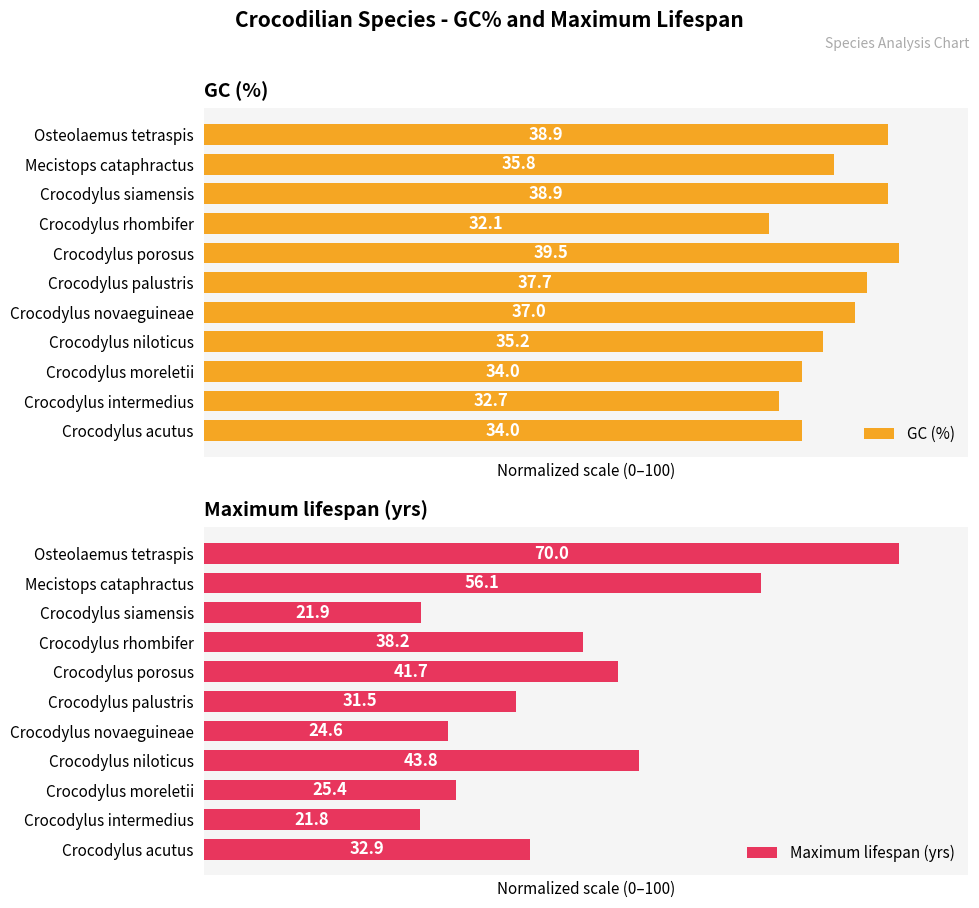

How many groups of bars are there?

11